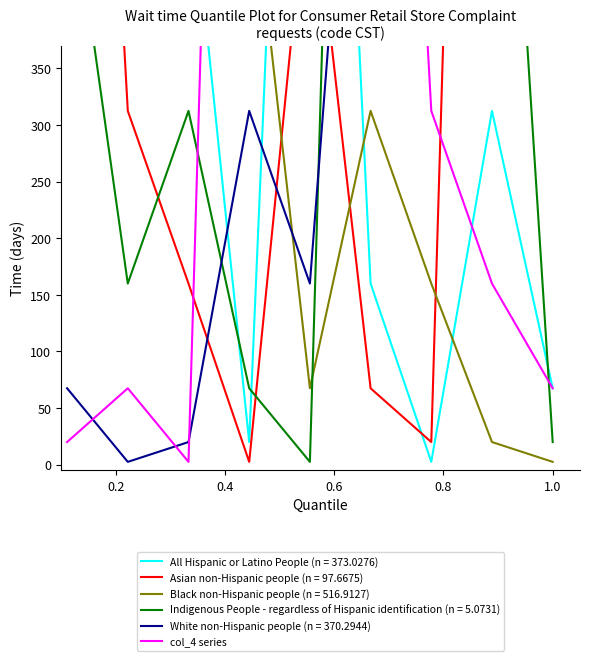

Does the chart display data point markers on the line(s)?

No